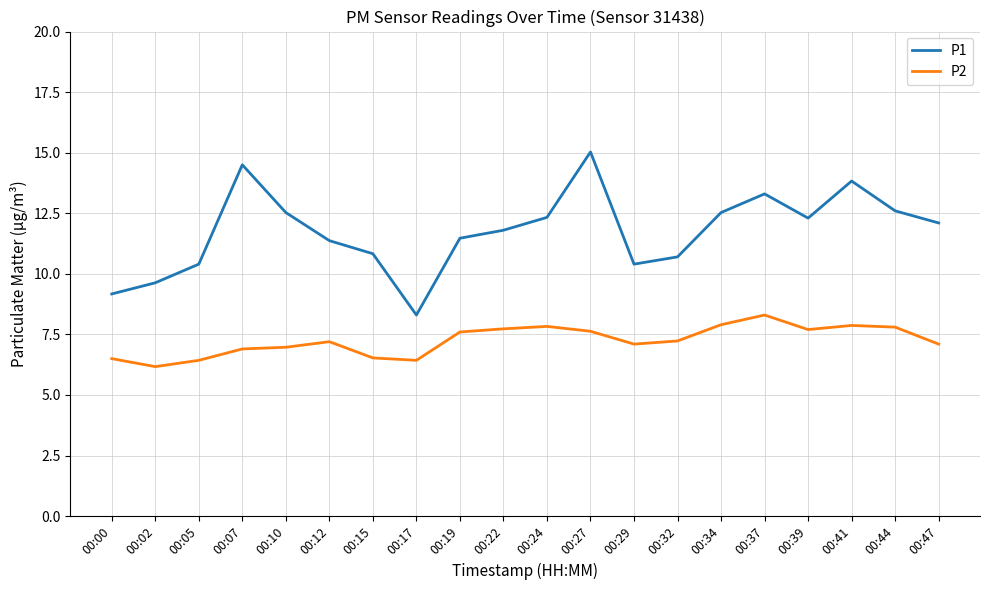

Which series has the widest spread of values?

P1